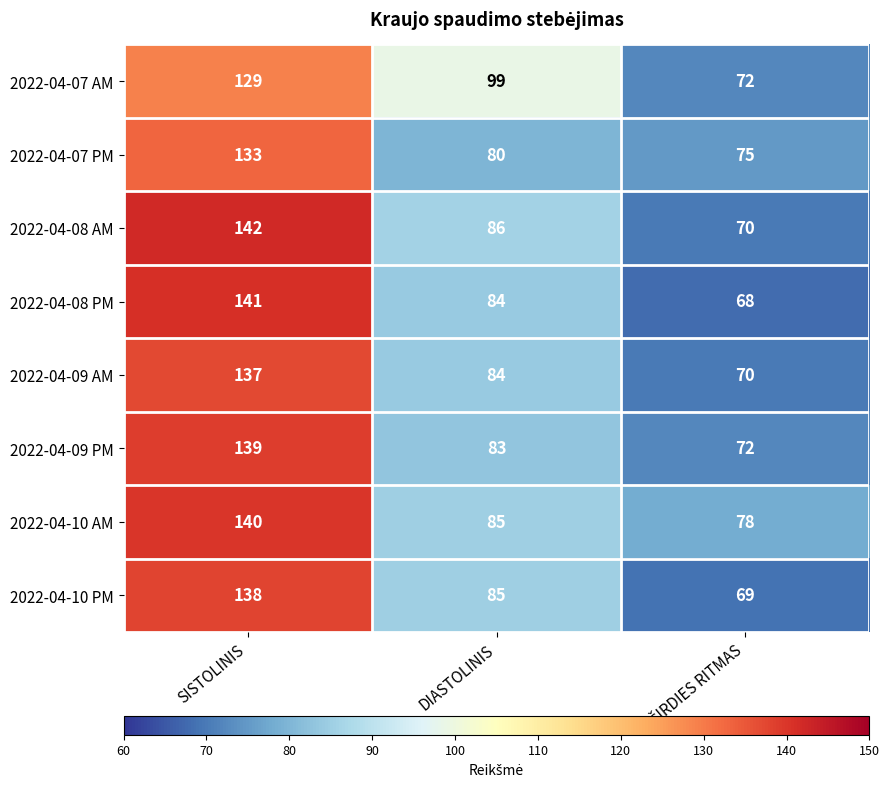

Is it true that 2022-04-08 PM equals 141 at SISTOLINIS?

True